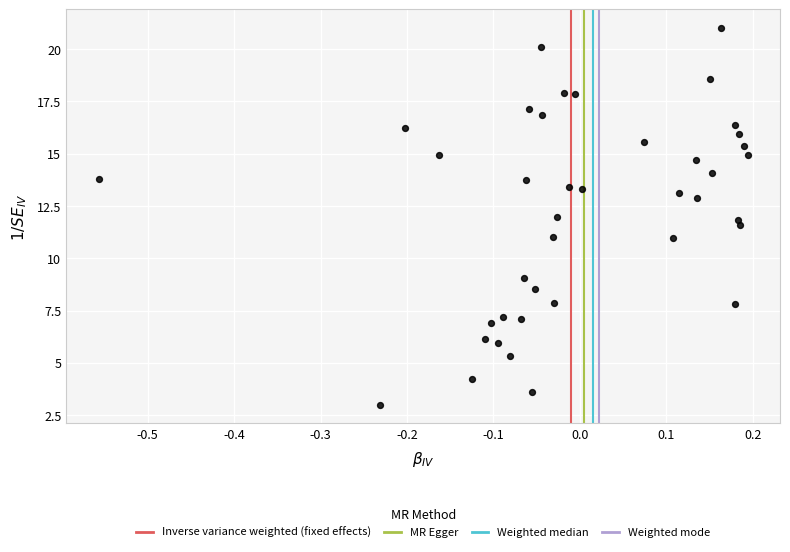

What is the range of X values (max minus min)?

0.8